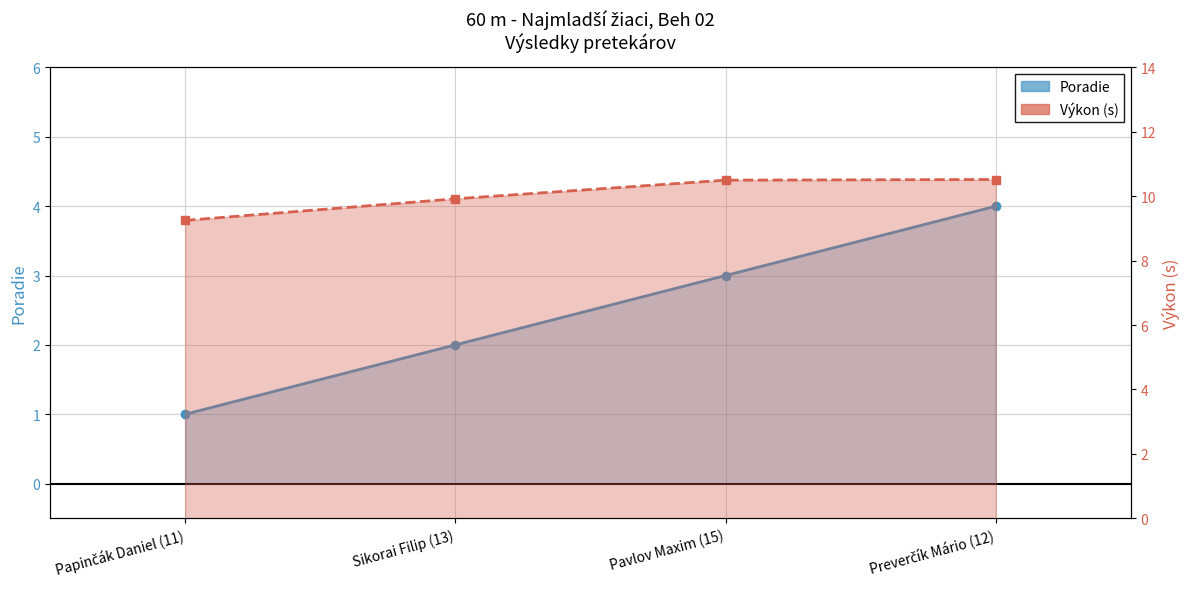

Rank the series by their maximum value, from lowest to highest.

Poradie, Výkon